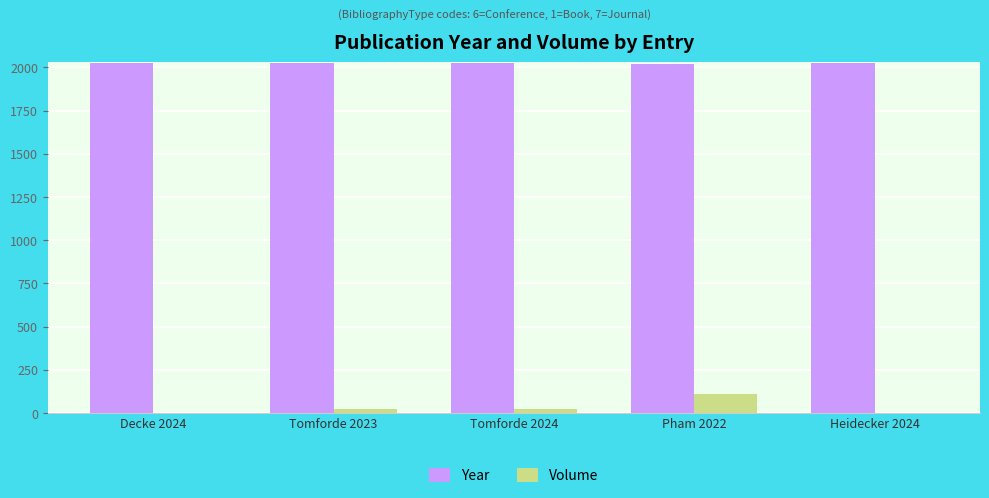

True or false: Year has a value of 3391 at Tomforde 2024.

False